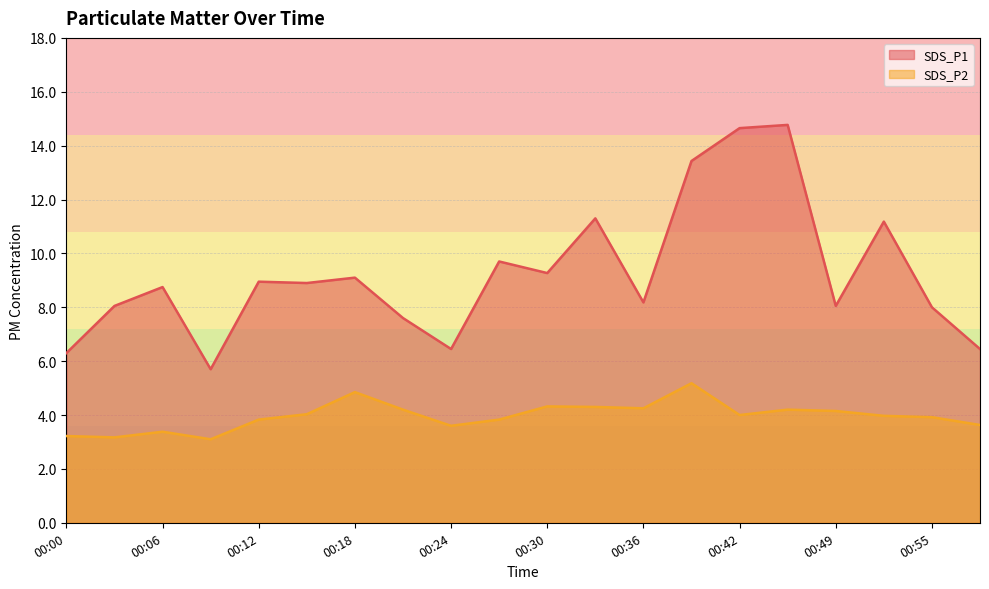

The value of SDS_P2 at 00:24 is 3.6. True or false?

True